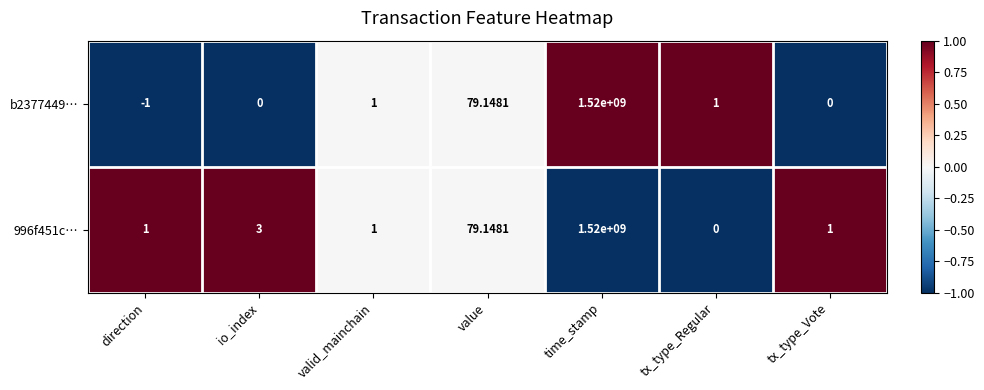

Which label corresponds to the smallest value in the chart?

direction